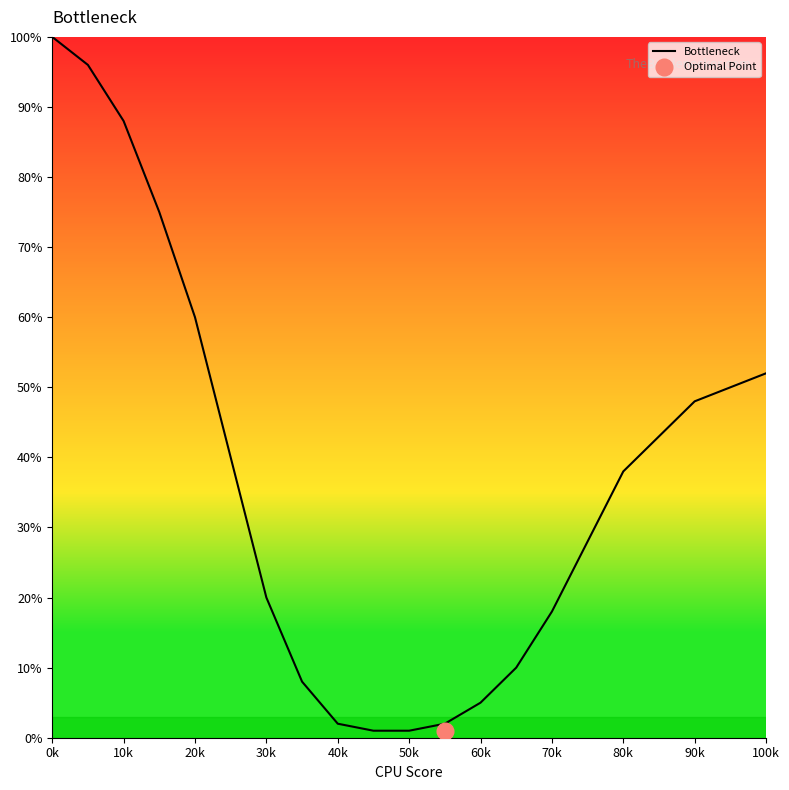

Which category has the highest value in the Bottleneck series?

0k